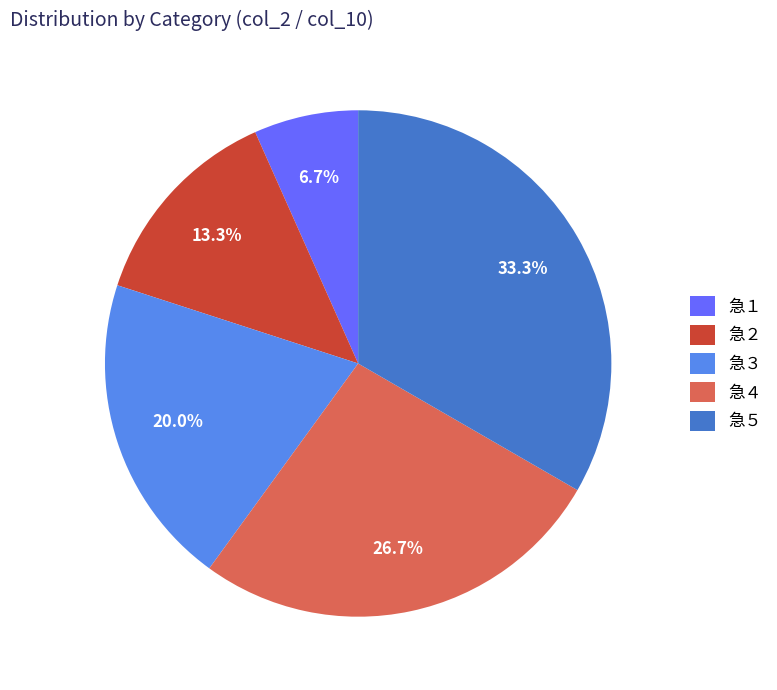

Between 急５ and 急３, which is larger?

急５